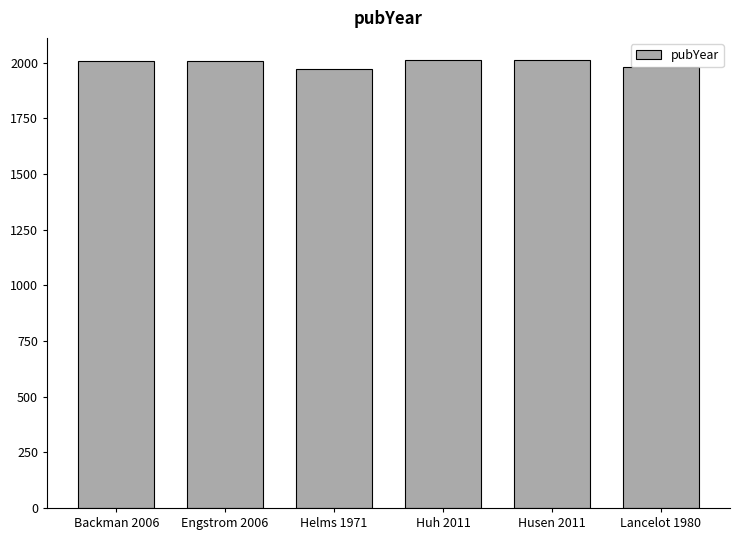

What is the smallest value displayed?

1971